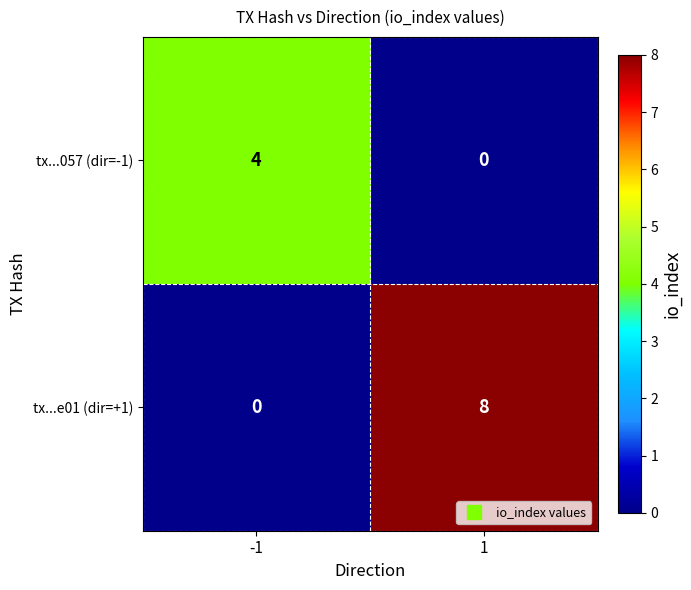

The value of tx...e01 (dir=+1) at 1 is 8. True or false?

True